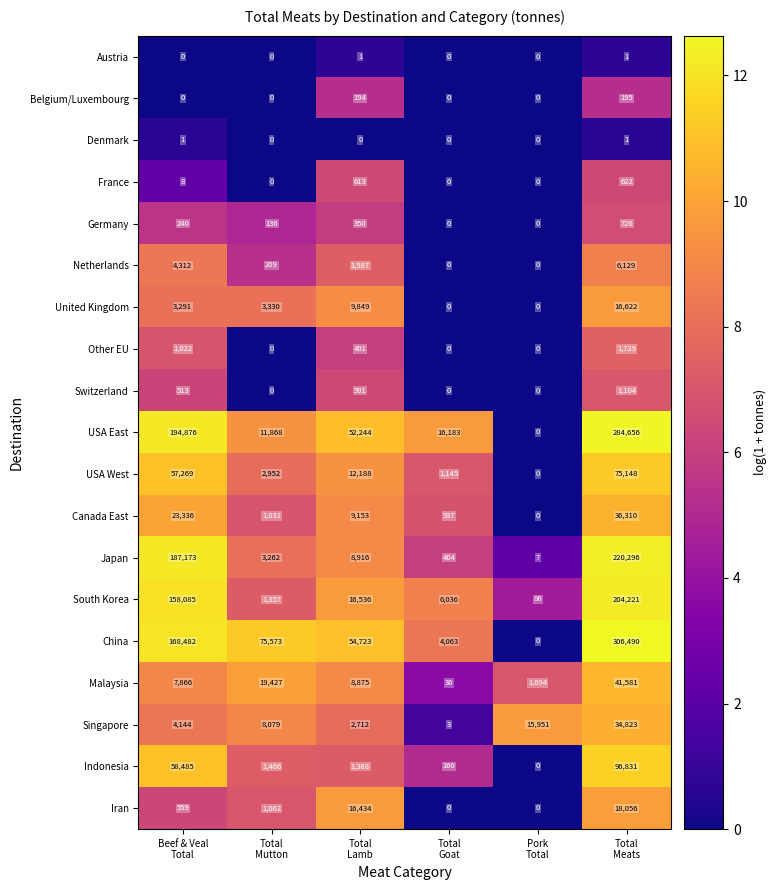

What is the total value across all series at Total
Goat?

28967